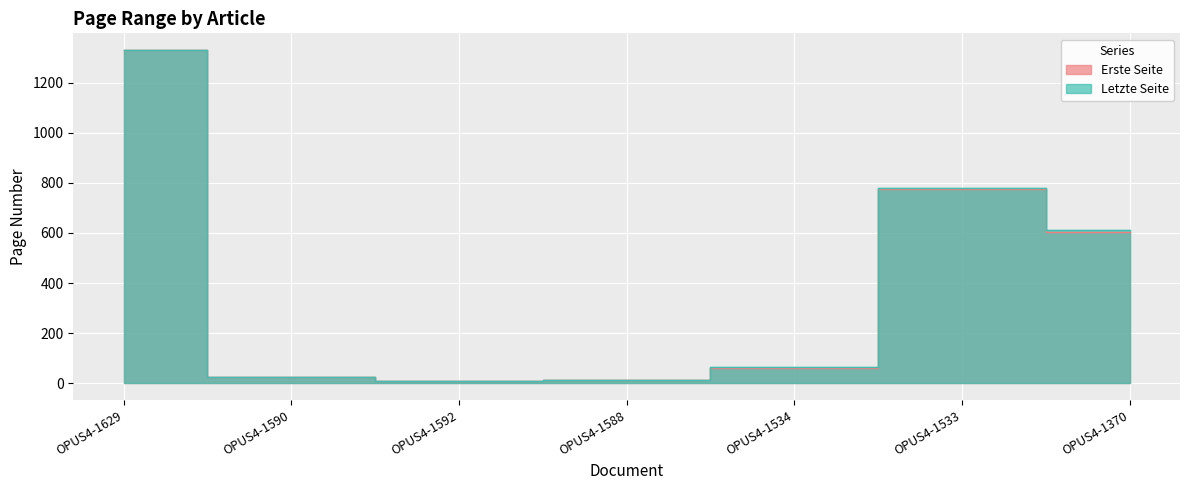

What is the label of the 5th point from the right?

OPUS4-1592